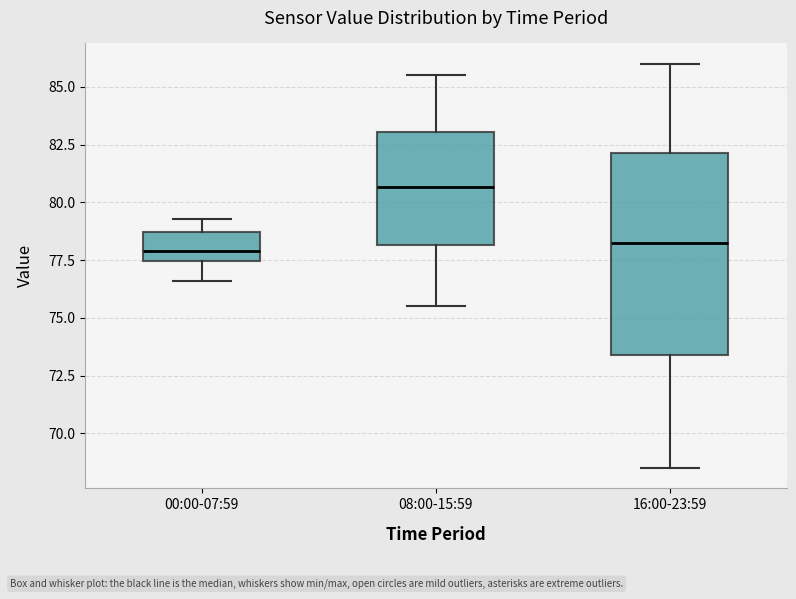

Where is the lower edge of the box for 08:00-15:59 on the y-axis? The values are not printed on the chart, so give them approximately, as read against the axis.

78.0